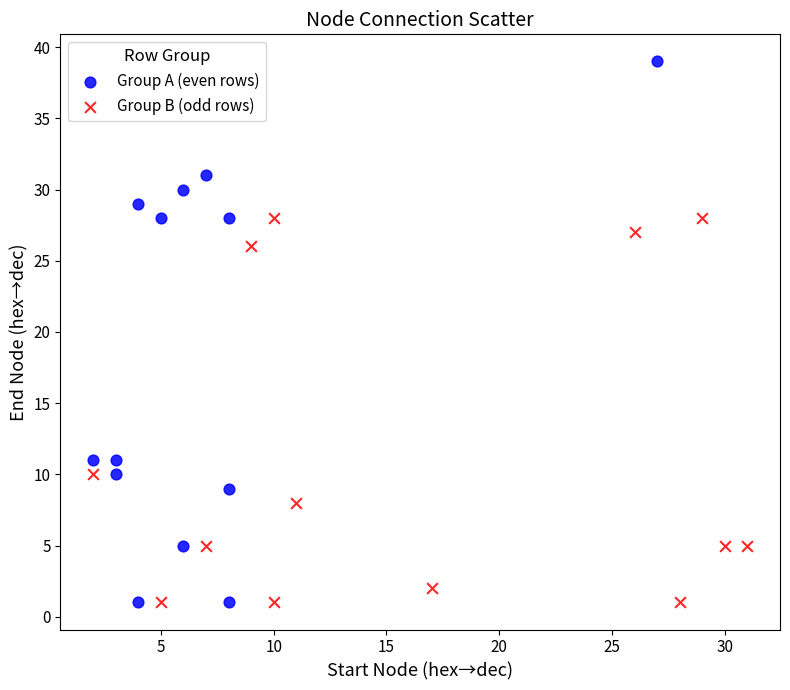

Which series has the widest spread of Y values?

Group A (even rows)